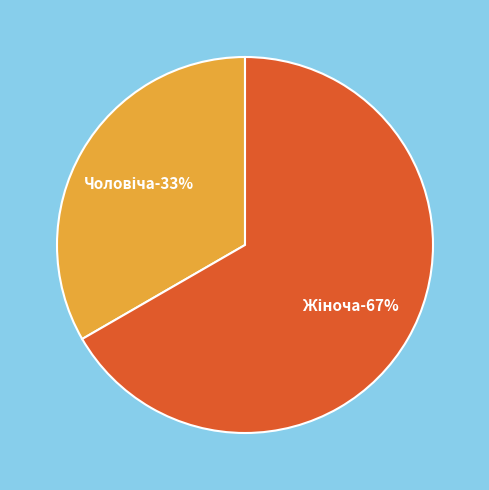

Is there any slice that represents more than half of the pie?

Yes